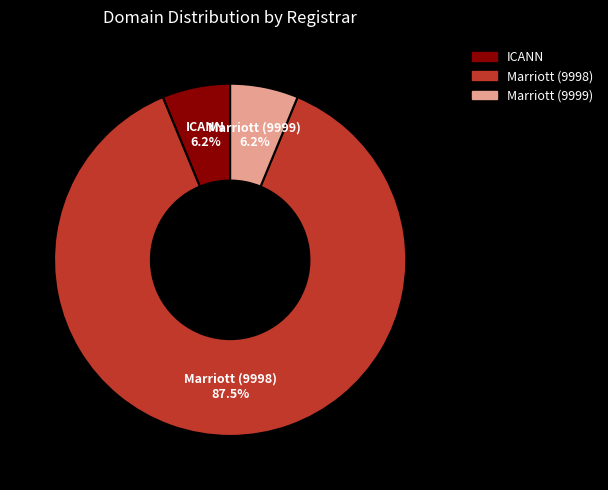

Which category has the biggest portion of the pie?

Marriott (9998)